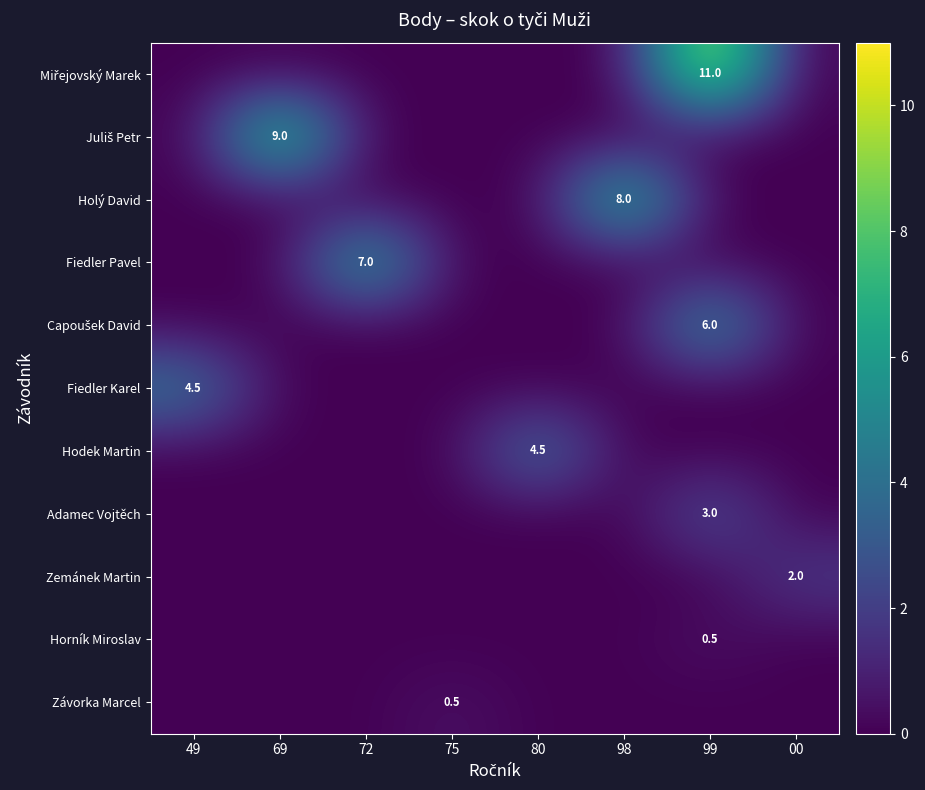

True or false: Holý David has a value of 8.0 at 98.

True